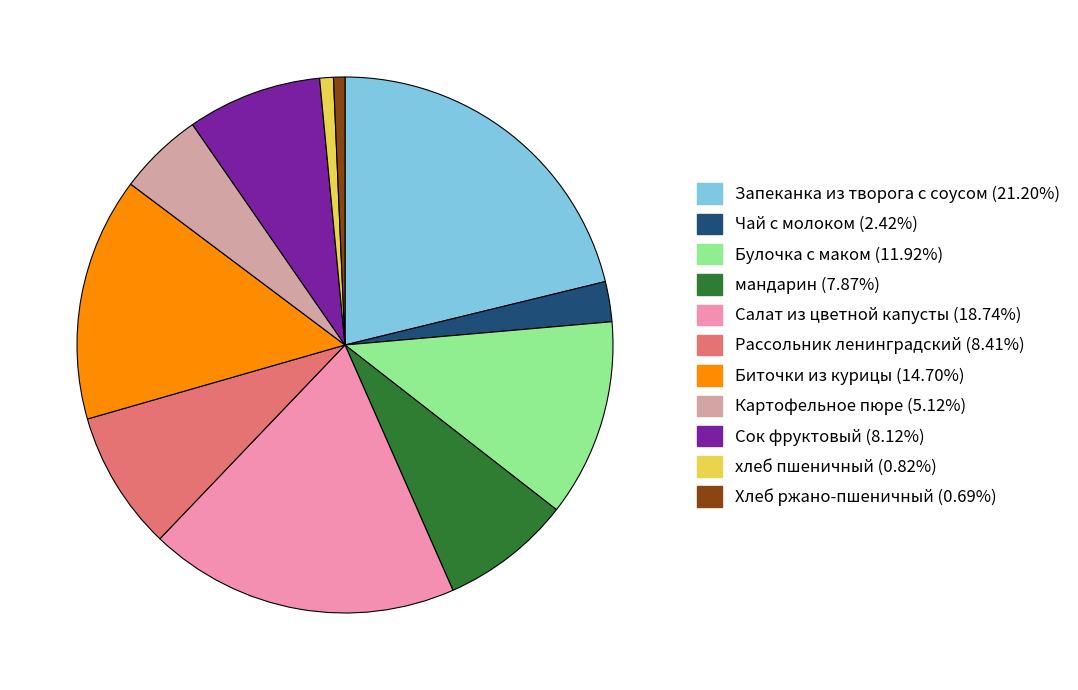

Which category has the biggest portion of the pie?

Запеканка из творога с соусом